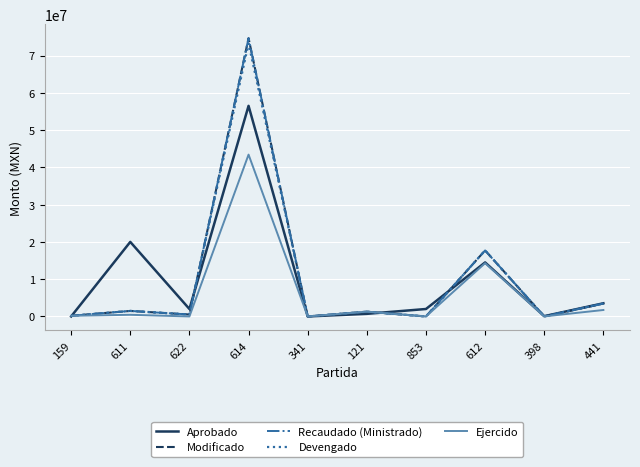

Does the chart have visible grid lines?

Yes